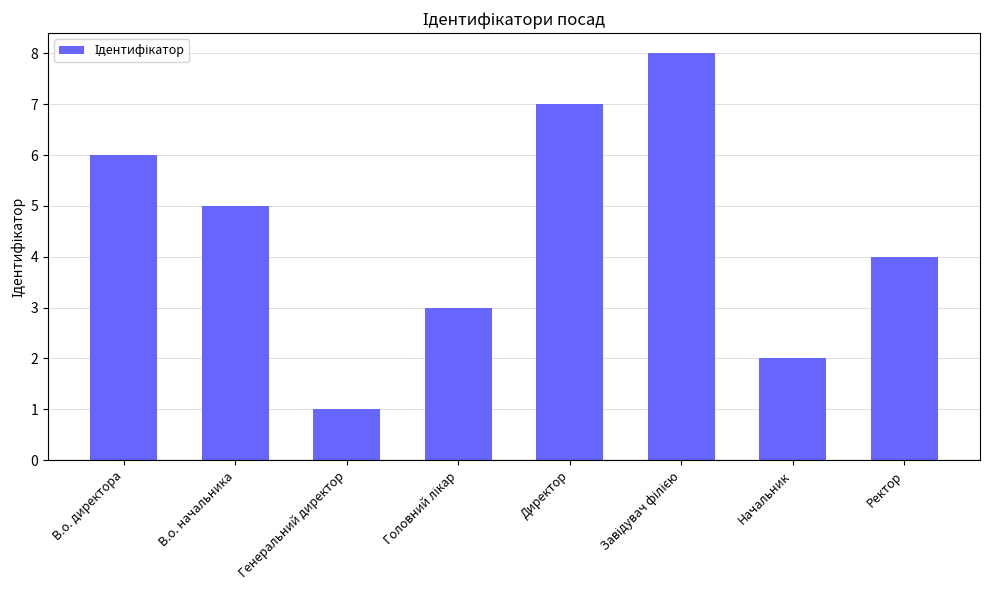

Does the chart contain any negative values?

No